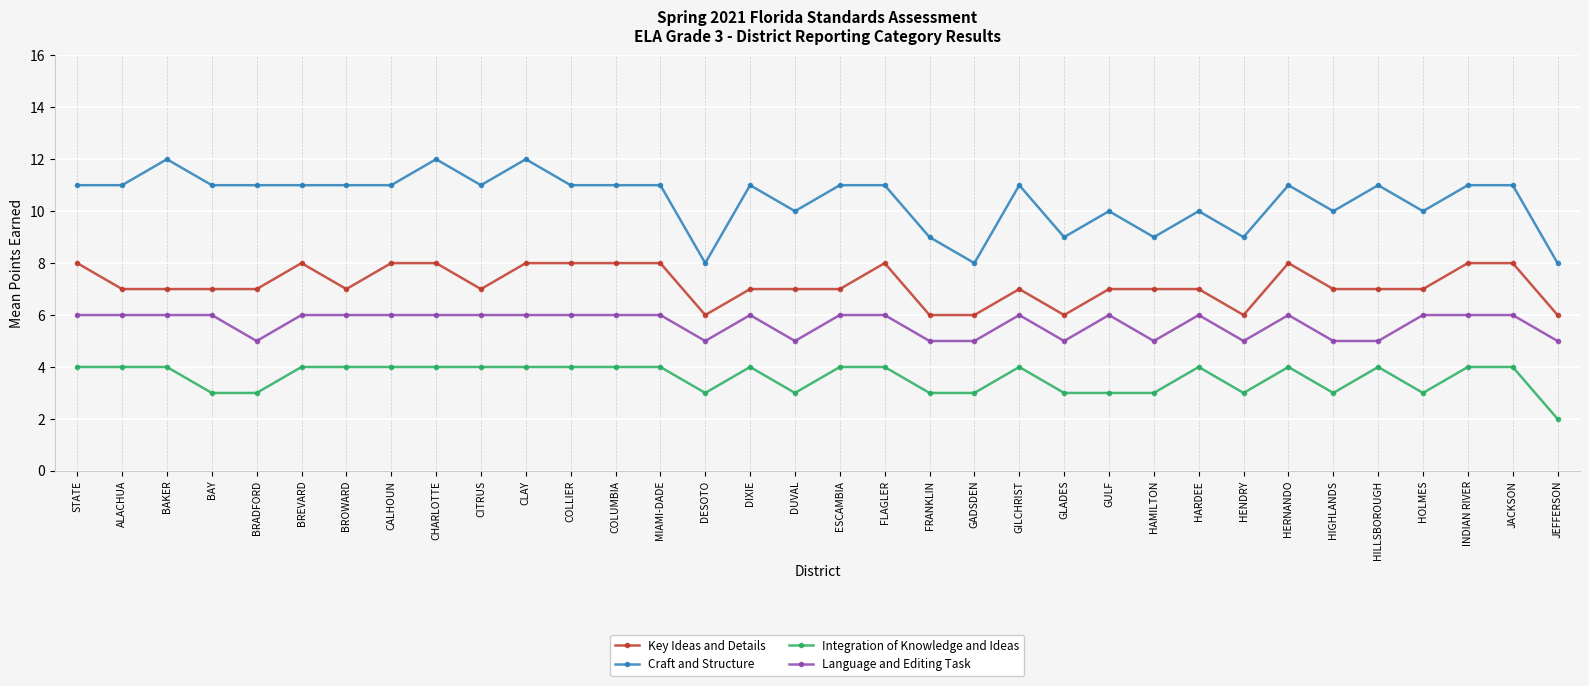

How many lines are shown in the chart?

4